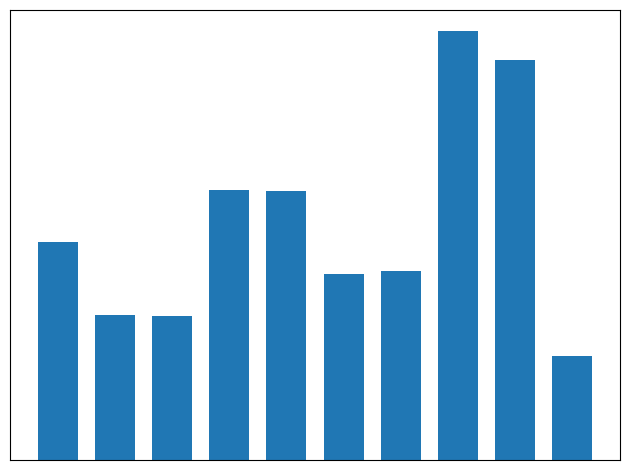

Does the chart contain any negative values?

No